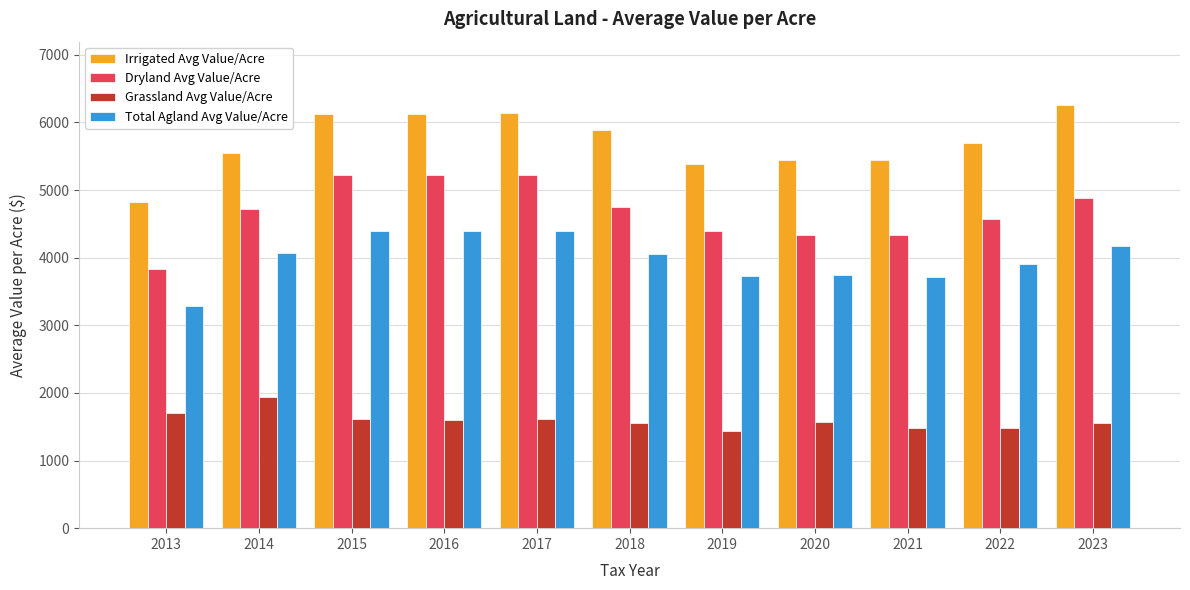

At 2017, list the series in order from smallest to largest.

Grassland Avg Value/Acre, Total Agland Avg Value/Acre, Dryland Avg Value/Acre, Irrigated Avg Value/Acre